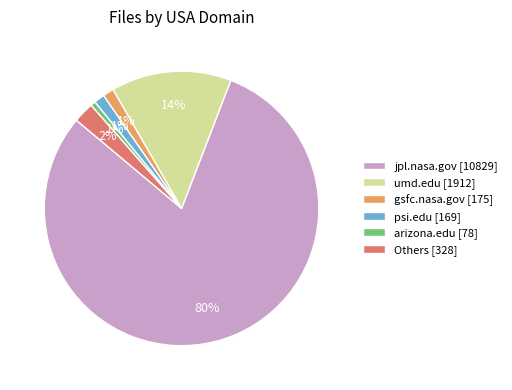

True or false: jpl.nasa.gov [10829] accounts for 80% of the total.

True